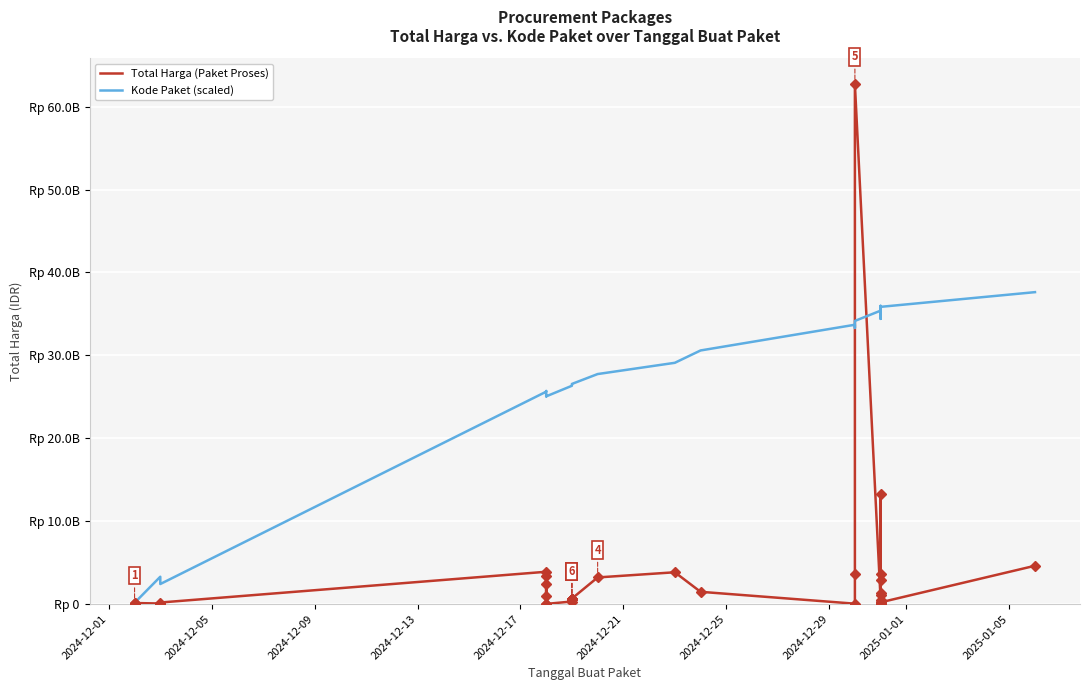

What are all the series names shown in the legend?

Total Harga (Paket Proses), Kode Paket (scaled)